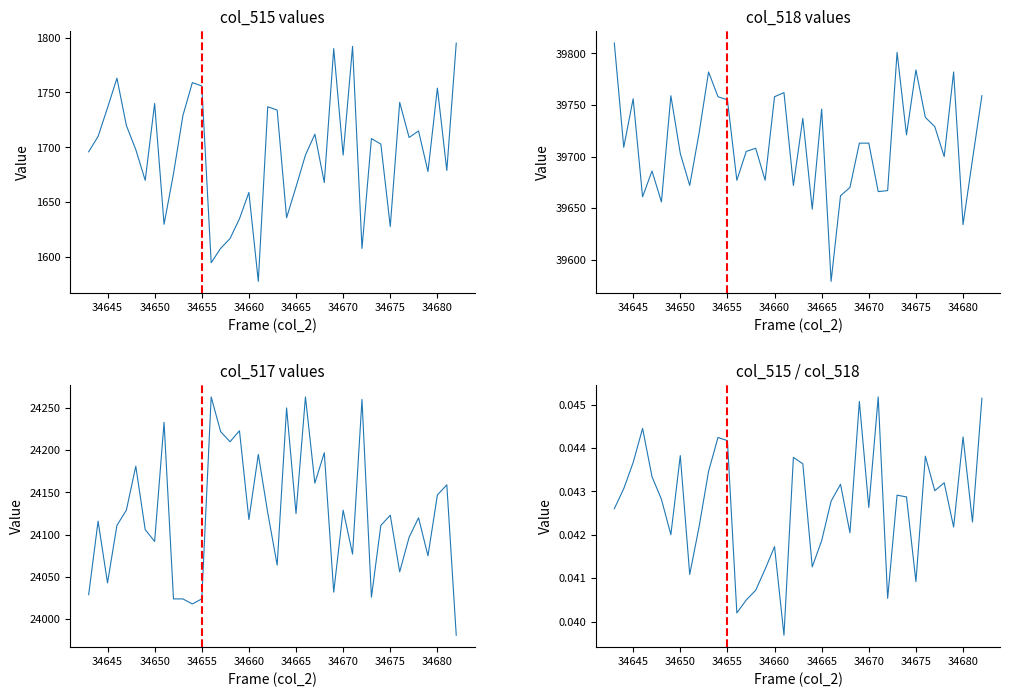

Is the value of col_518 at 25 greater than the value of col_515/col_518 at 28?

Yes